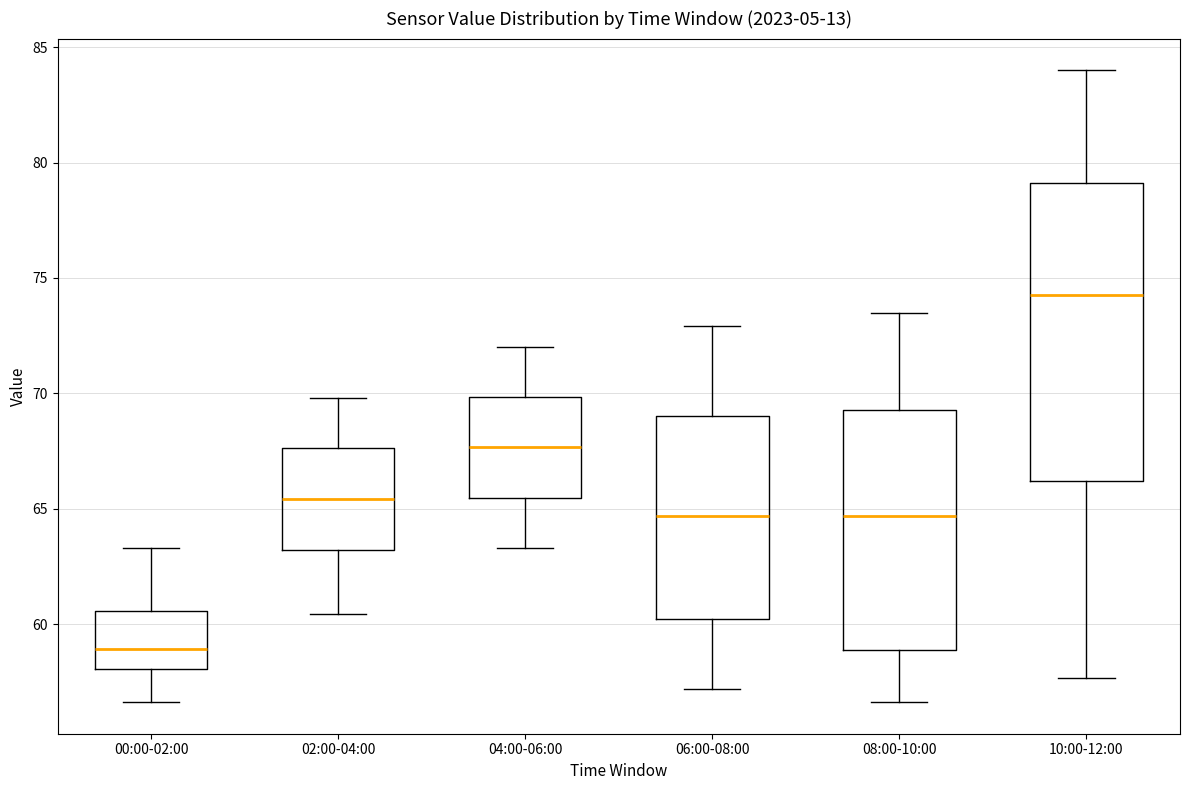

Where does the lower whisker of the box for 10:00-12:00 end on the y-axis? The values are not printed on the chart, so give them approximately, as read against the axis.

57.5